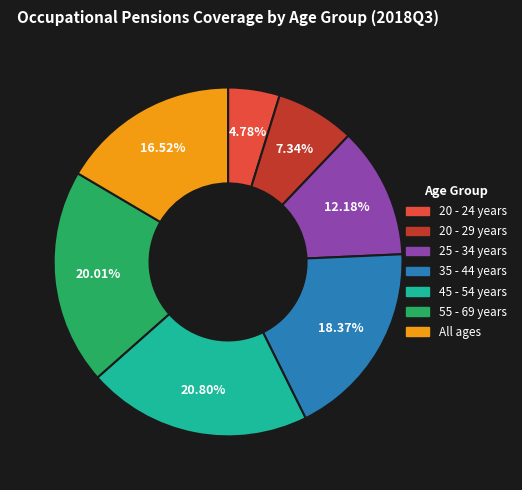

Which has a higher value, 20 - 24 years or 45 - 54 years?

45 - 54 years